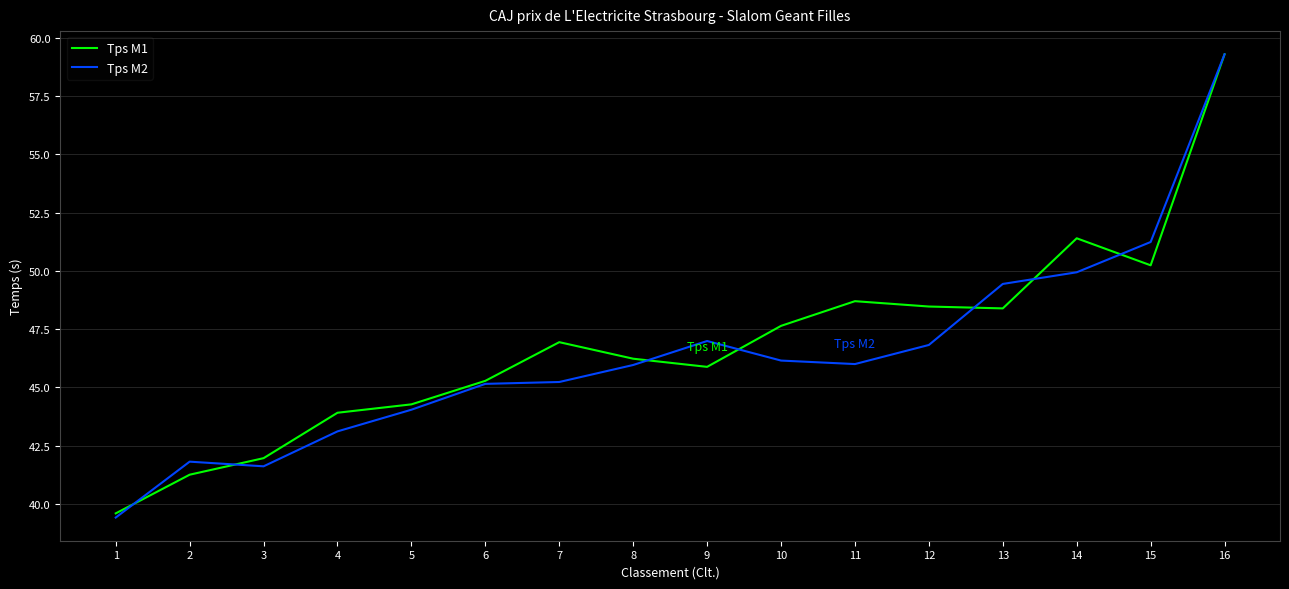

Which label corresponds to the largest value in the chart?

16